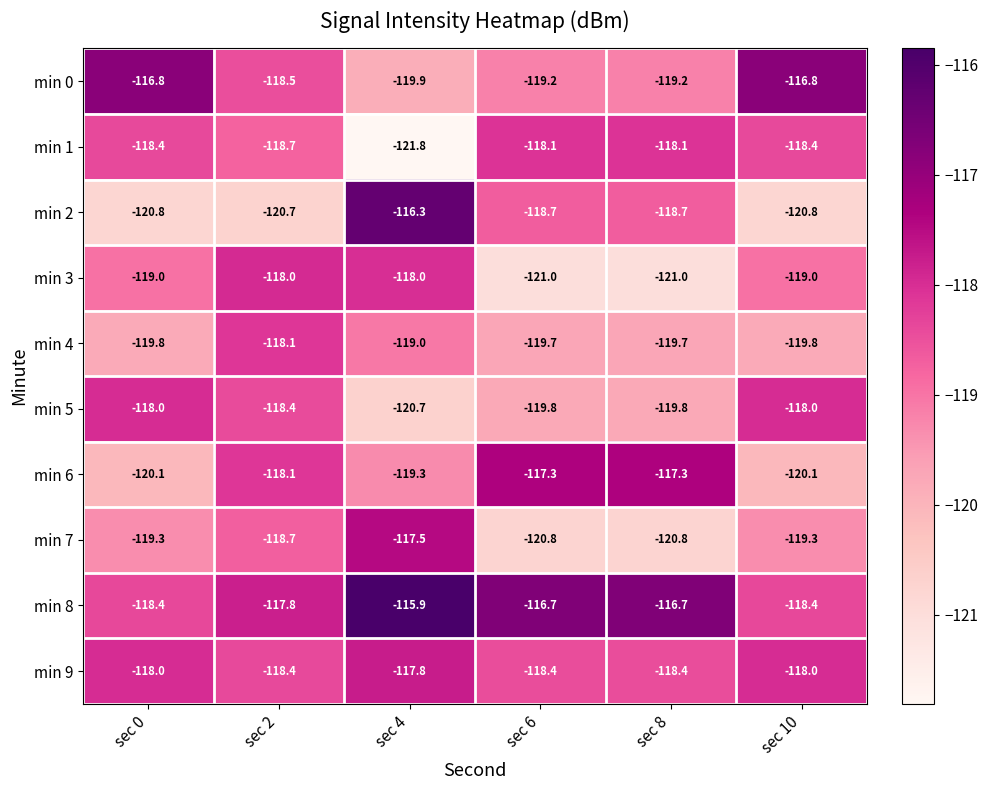

Which series has the widest spread of values?

min 2